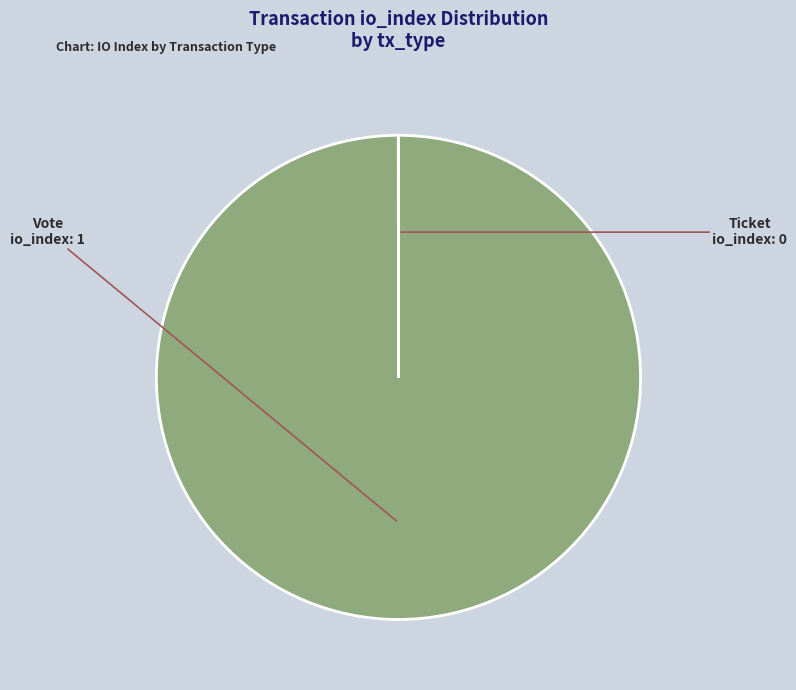

Is it true that Vote is 100% of the pie?

True